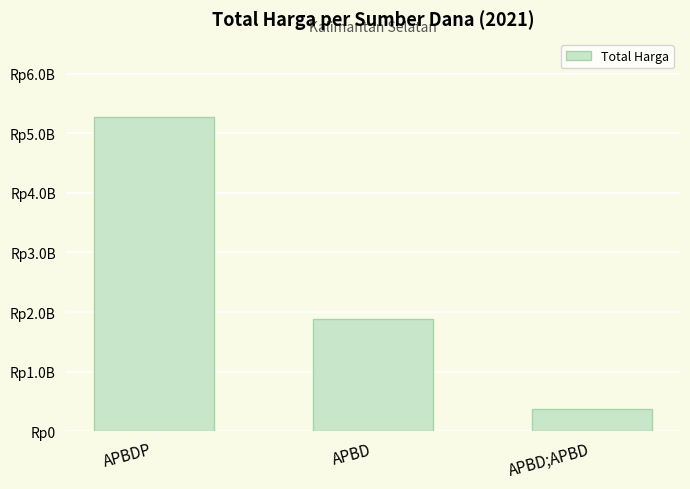

The chart shows a value of 3335642819 at APBD. True or false?

False